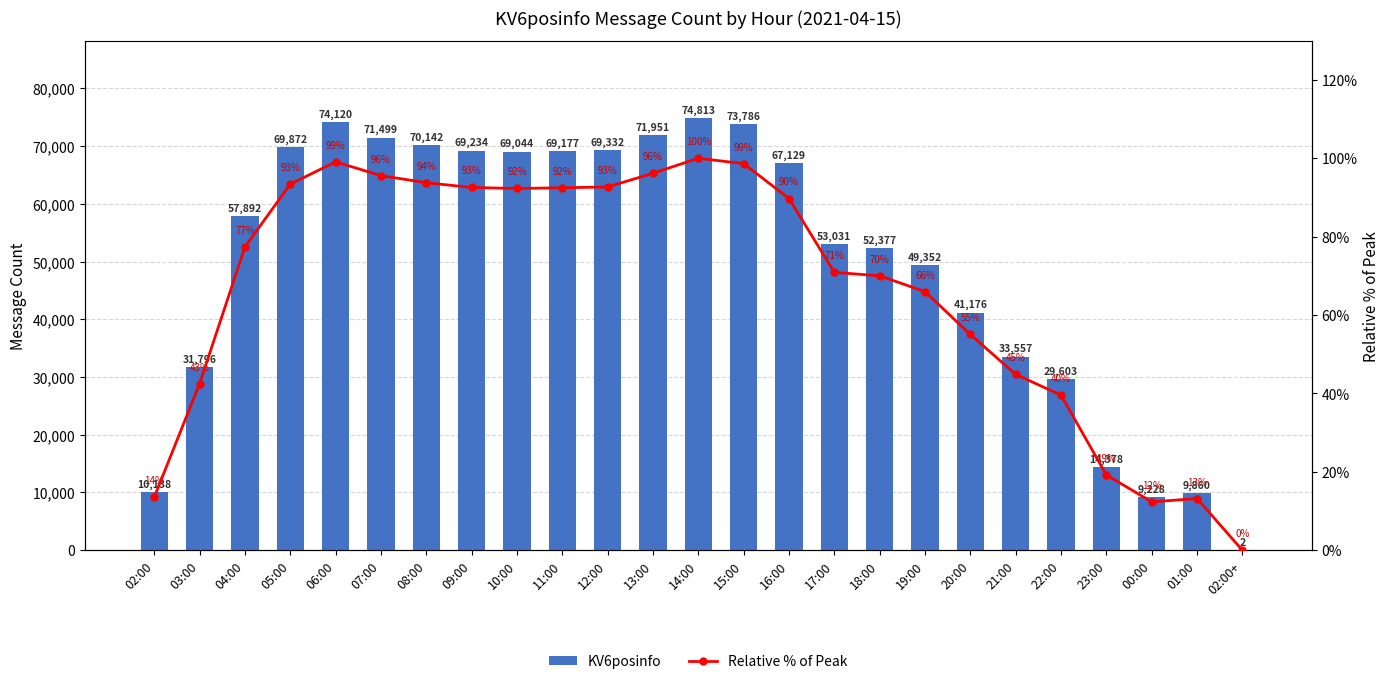

What are all the series names shown in the legend?

KV6posinfo, Relative % of Peak